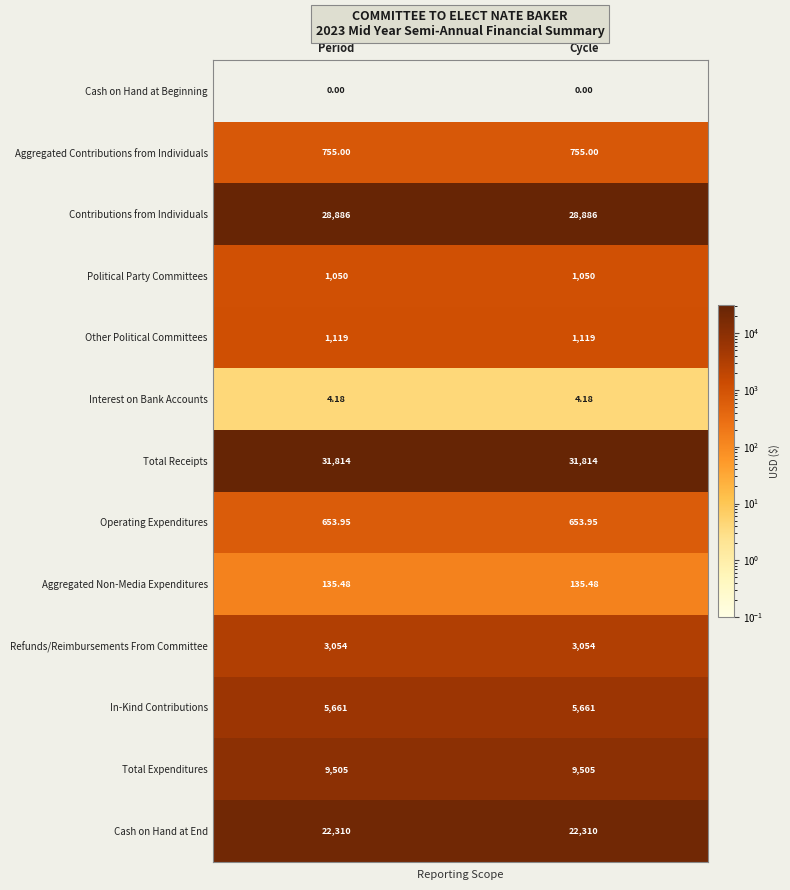

Which series has the largest total across all categories?

Total Receipts